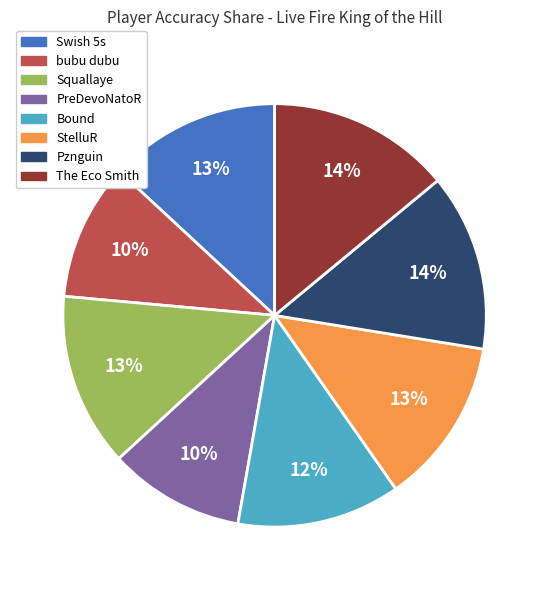

How many slices are in this pie chart?

8